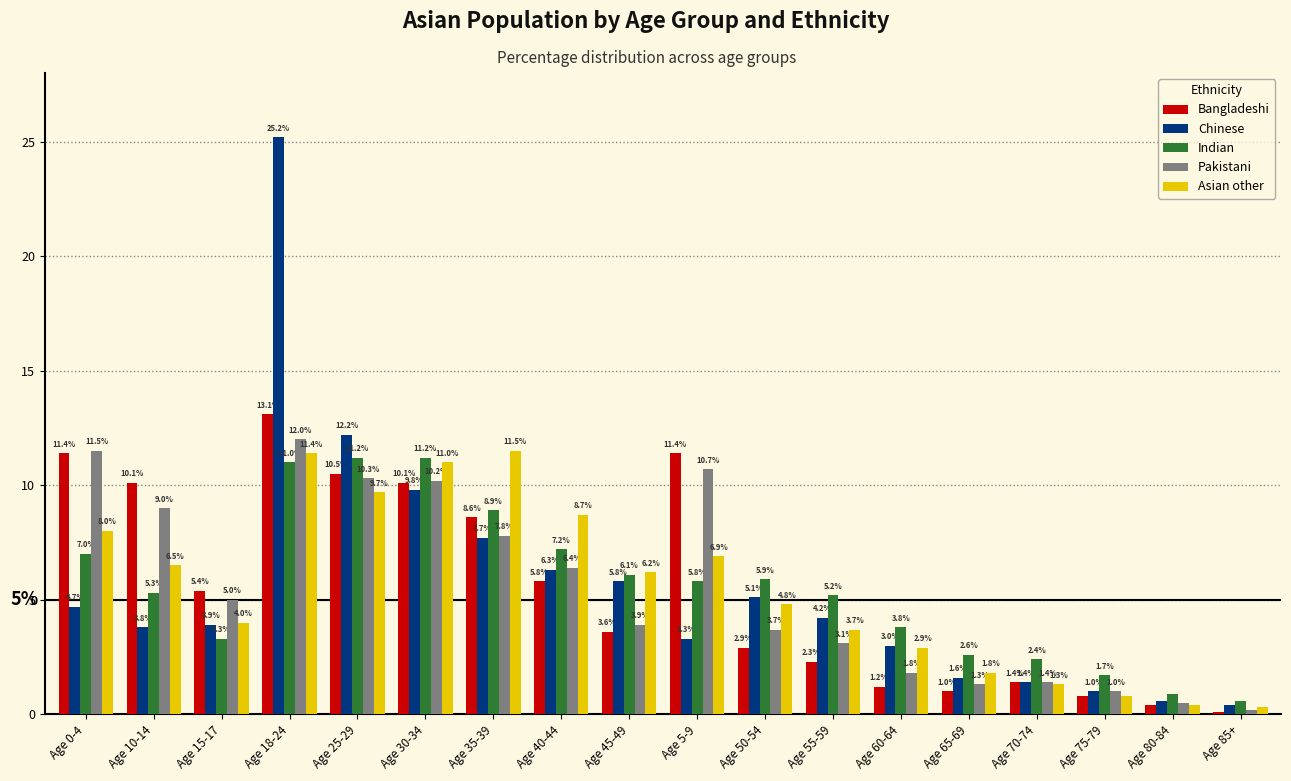

Reading left to right, extract all data points from this chart.

Bangladeshi: 11.4	10.1	5.4	13.1	10.5	10.1	8.6	5.8	3.6	11.4	2.9	2.3	1.2	1.0	1.4	0.8	0.4	0.1
Chinese: 4.7	3.8	3.9	25.2	12.2	9.8	7.7	6.3	5.8	3.3	5.1	4.2	3.0	1.6	1.4	1.0	0.6	0.4
Indian: 7.0	5.3	3.3	11.0	11.2	11.2	8.9	7.2	6.1	5.8	5.9	5.2	3.8	2.6	2.4	1.7	0.9	0.6
Pakistani: 11.5	9.0	5.0	12.0	10.3	10.2	7.8	6.4	3.9	10.7	3.7	3.1	1.8	1.3	1.4	1.0	0.5	0.2
Asian other: 8.0	6.5	4.0	11.4	9.7	11.0	11.5	8.7	6.2	6.9	4.8	3.7	2.9	1.8	1.3	0.8	0.4	0.3